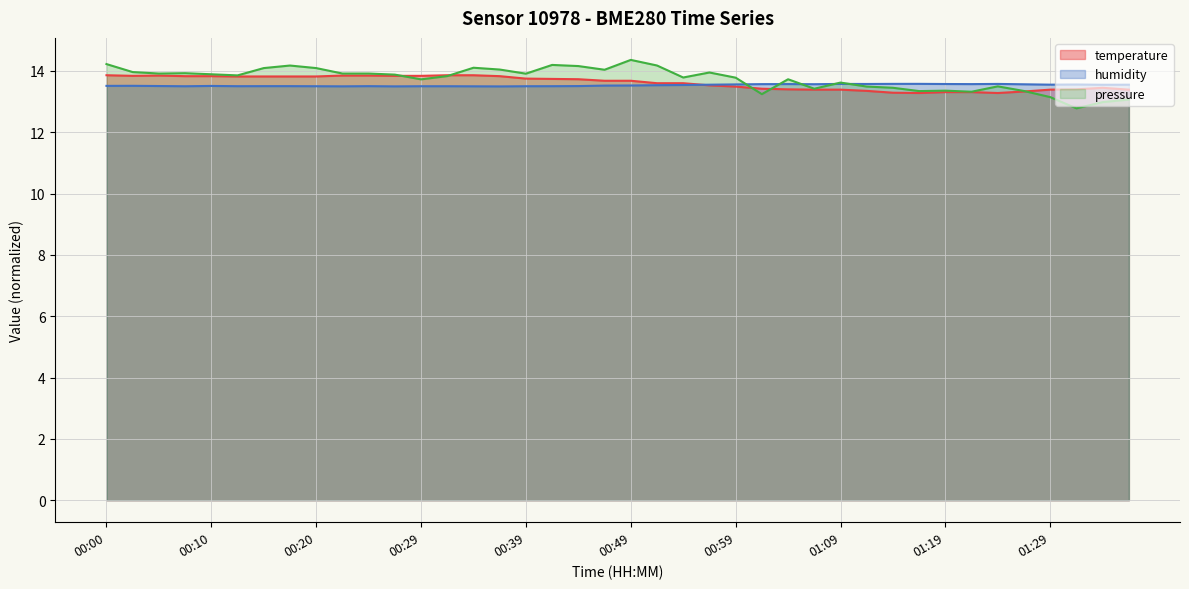

Reading left to right, transcribe all the data shown in this chart.

temperature: 00:00=13.9	00:02=13.8	00:05=13.8	00:07=13.8	00:10=13.8	00:12=13.8	00:15=13.8	00:17=13.8	00:20=13.8	00:22=13.8	00:25=13.8	00:27=13.8	00:29=13.8	00:32=13.9	00:34=13.9	00:37=13.8	00:39=13.8	00:42=13.7	00:44=13.7	00:47=13.7	00:49=13.7	00:52=13.6	00:54=13.6	00:57=13.5	00:59=13.5	01:01=13.4	01:04=13.4	01:06=13.4	01:09=13.4	01:11=13.3	01:14=13.3	01:16=13.3	01:19=13.3	01:21=13.3	01:24=13.3	01:26=13.3	01:29=13.4	01:31=13.4	01:33=13.4	01:36=13.4
humidity: 00:00=13.5	00:02=13.5	00:05=13.5	00:07=13.5	00:10=13.5	00:12=13.5	00:15=13.5	00:17=13.5	00:20=13.5	00:22=13.5	00:25=13.5	00:27=13.5	00:29=13.5	00:32=13.5	00:34=13.5	00:37=13.5	00:39=13.5	00:42=13.5	00:44=13.5	00:47=13.5	00:49=13.5	00:52=13.5	00:54=13.5	00:57=13.6	00:59=13.6	01:01=13.6	01:04=13.6	01:06=13.6	01:09=13.6	01:11=13.6	01:14=13.6	01:16=13.6	01:19=13.6	01:21=13.6	01:24=13.6	01:26=13.6	01:29=13.6	01:31=13.6	01:33=13.5	01:36=13.6